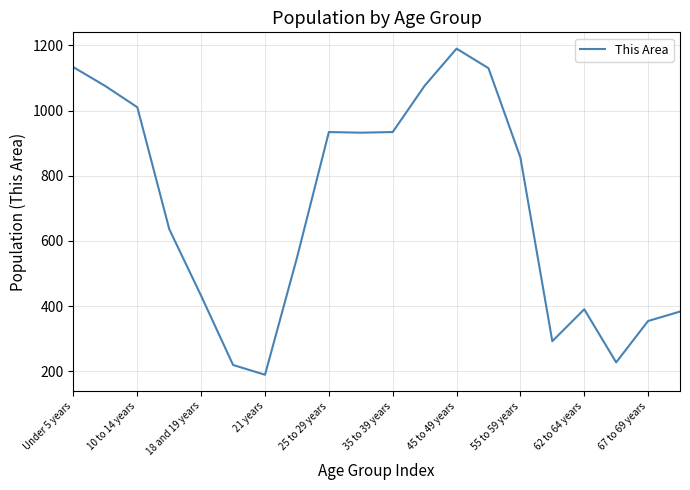

What is the difference between the maximum and minimum values?

1001